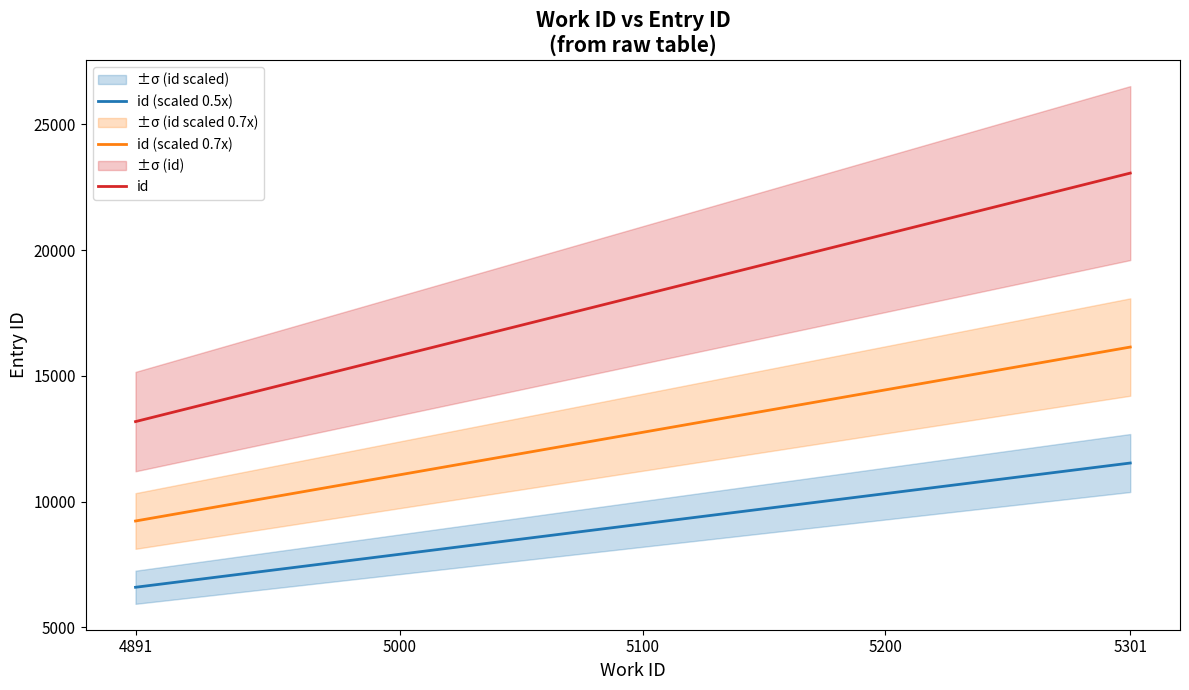

Reading left to right, transcribe all the data shown in this chart.

work_id: 4891=4891	5301=5301
id: 4891=13180	5301=23064